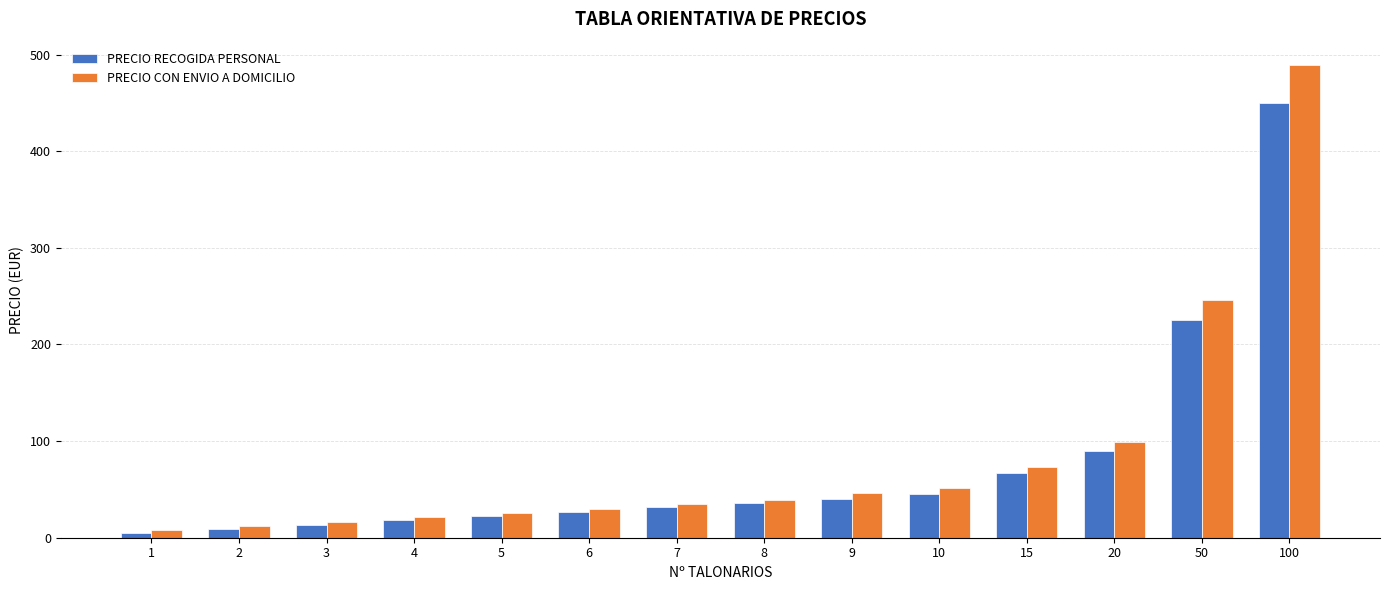

Reading left to right, what are all the values shown in this chart?

PRECIO RECOGIDA PERSONAL: 1=4.5	2=9.0	3=13.5	4=18.0	5=22.5	6=27.0	7=31.5	8=36.0	9=40.5	10=45.0	15=67.5	20=90.0	50=225.0	100=450.0
PRECIO CON ENVIO A DOMICILIO: 1=7.5	2=12.0	3=16.5	4=21.0	5=25.5	6=30.0	7=34.5	8=39.0	9=46.5	10=51.0	15=73.5	20=99.0	50=246.0	100=489.0